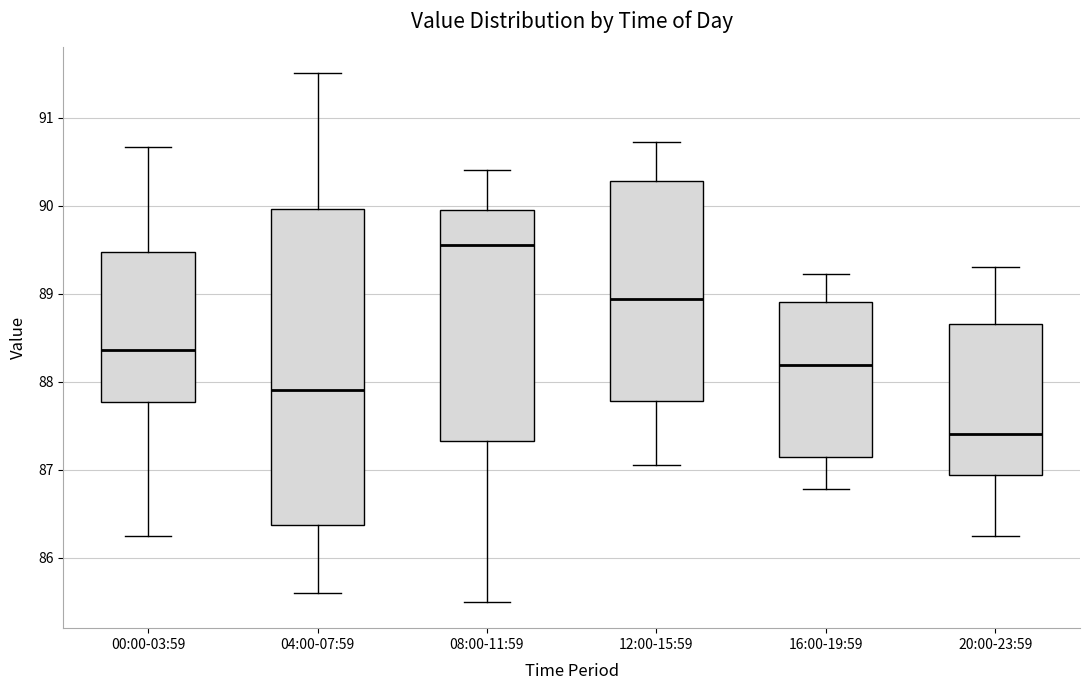

Where is the upper edge of the box for 00:00-03:59 on the y-axis? The values are not printed on the chart, so give them approximately, as read against the axis.

89.5